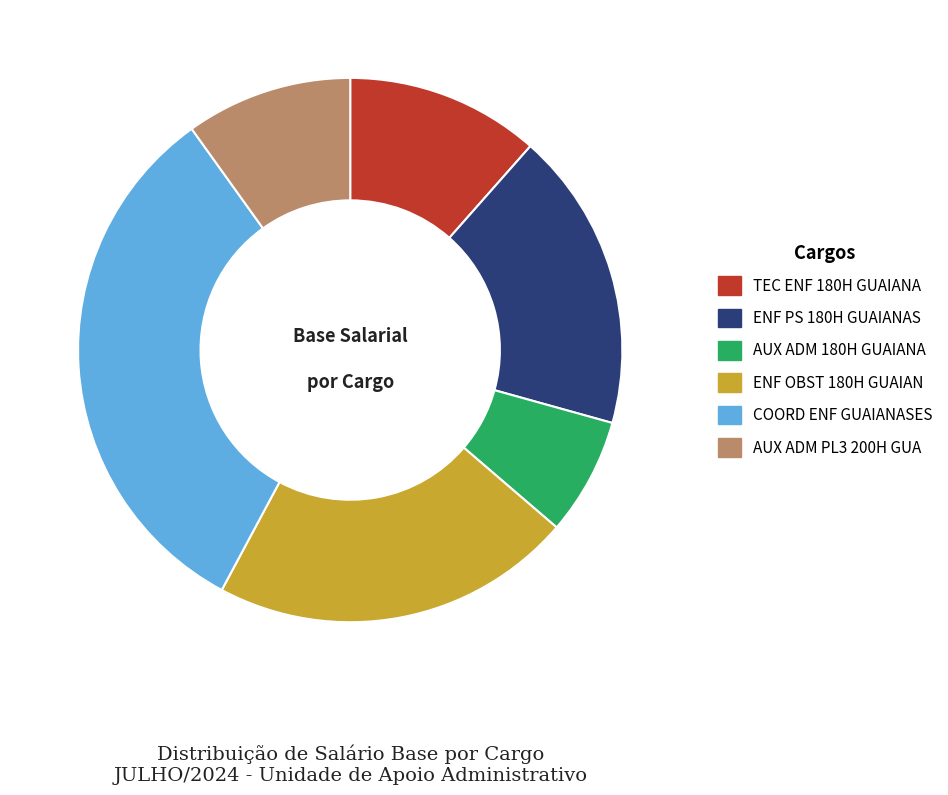

Which has a higher value, ENF PS 180H GUAIANAS or AUX ADM 180H GUAIANA?

ENF PS 180H GUAIANAS